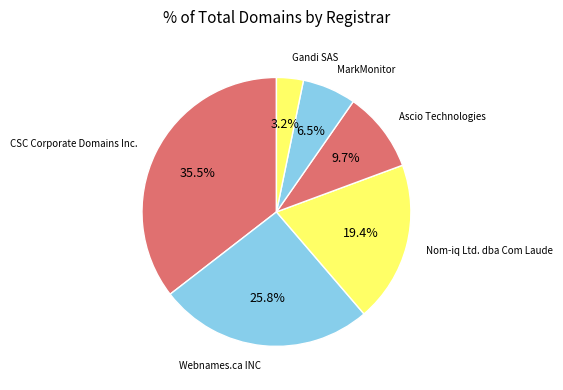

What is the smallest slice in the pie chart?

Gandi SAS